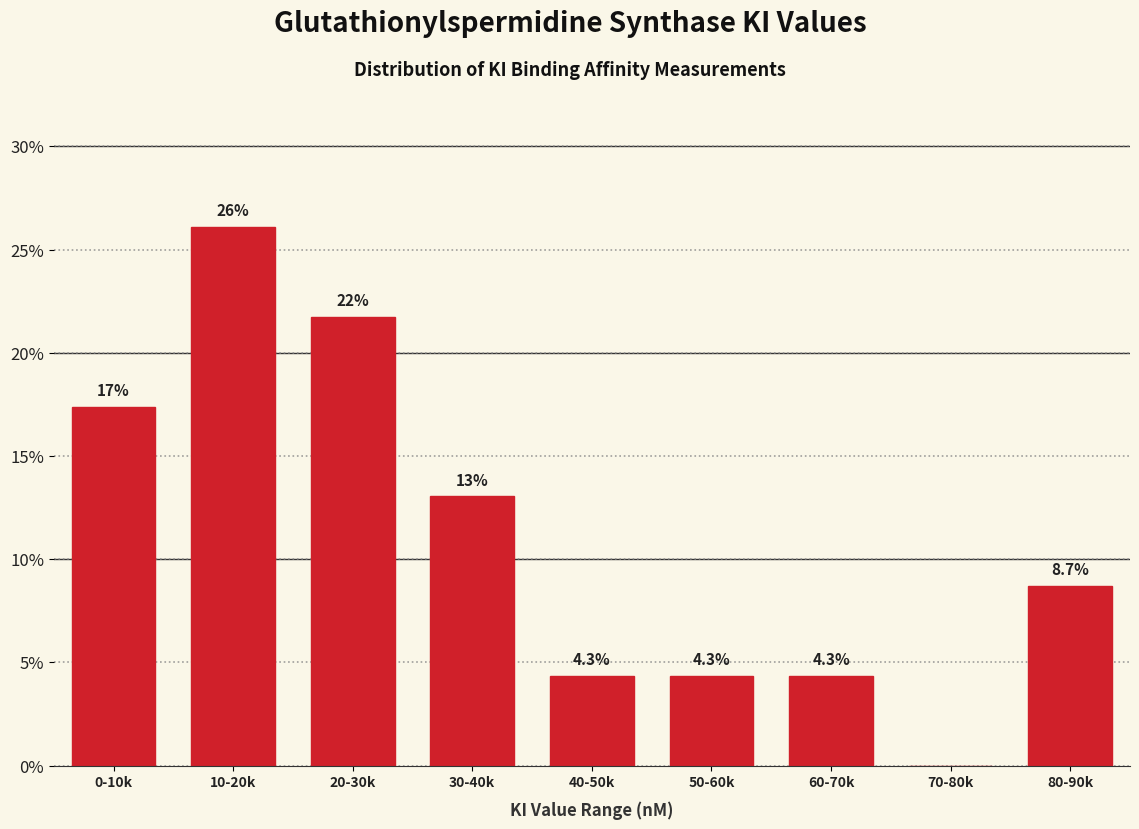

Reading left to right, what are all the values shown in this chart?

0-10k=17.4	10-20k=26.1	20-30k=21.7	30-40k=13.0	40-50k=4.3	50-60k=4.3	60-70k=4.3	70-80k=0.0	80-90k=8.7